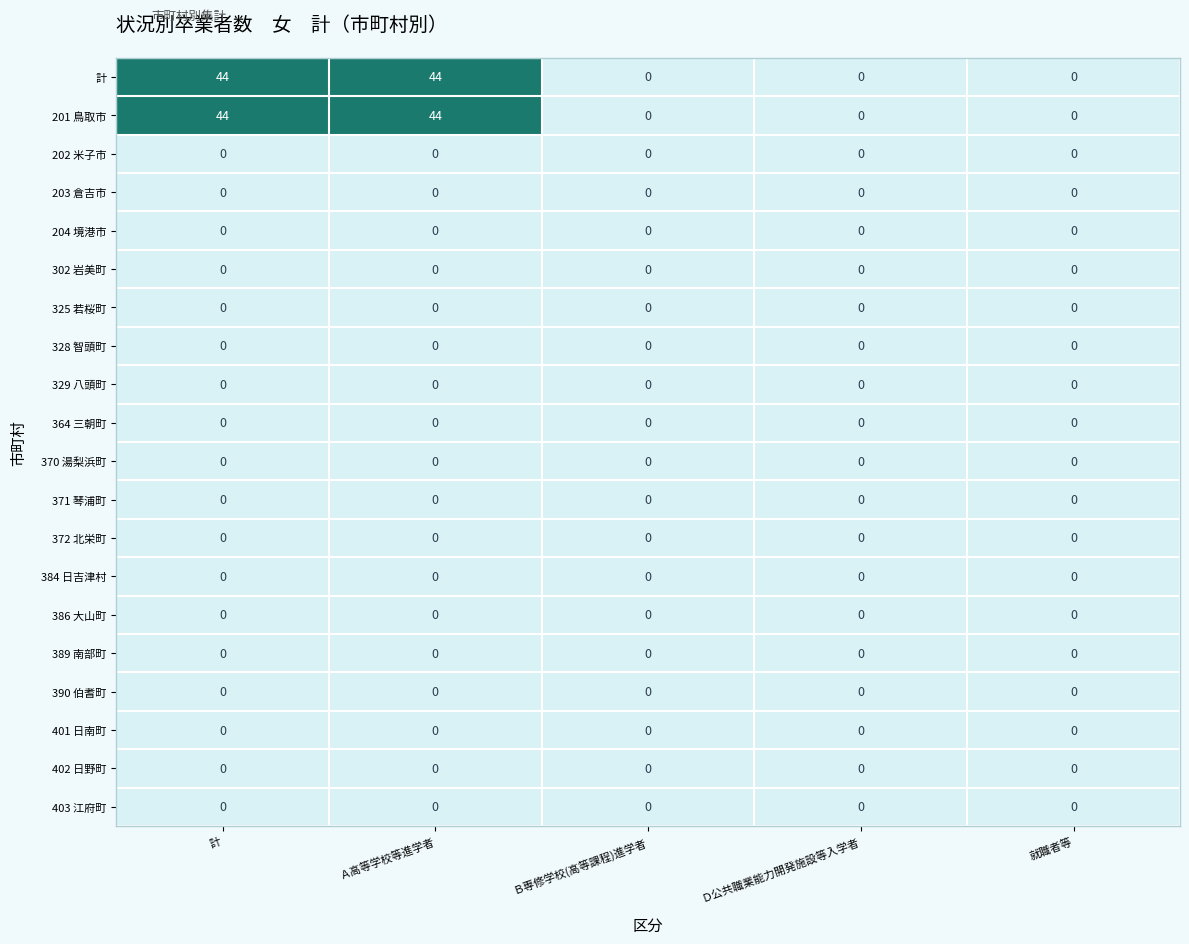

What is the spread (max minus min) of values at 計?

44